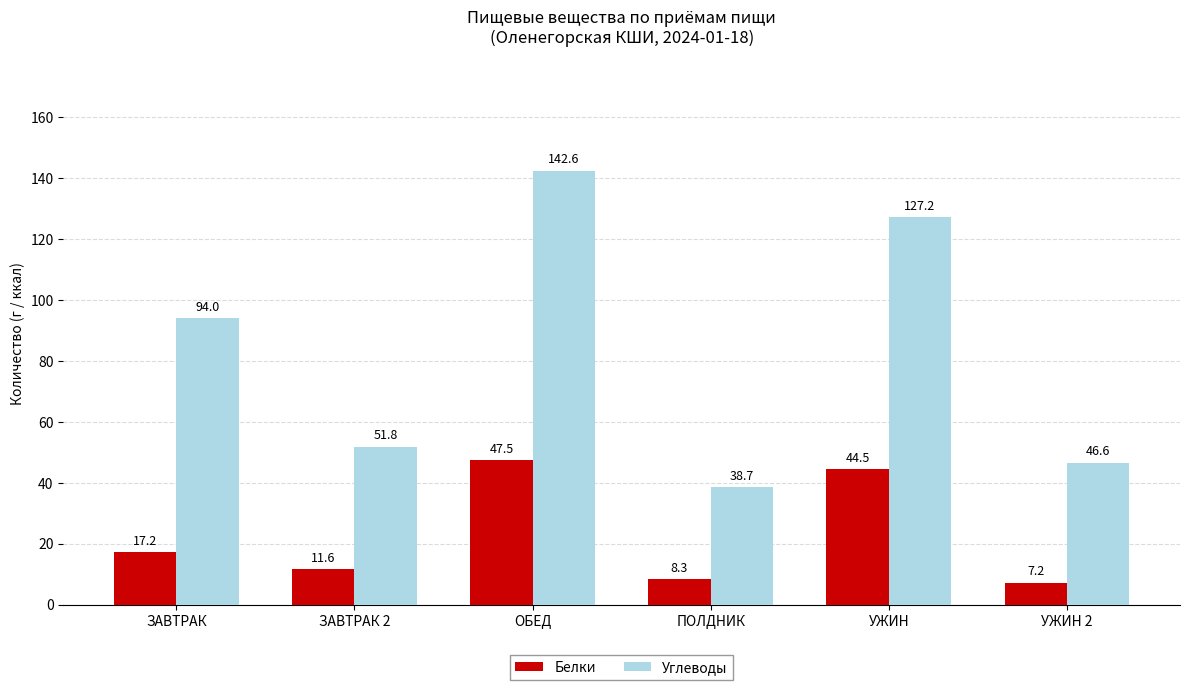

What is the maximum value shown in the chart?

142.6